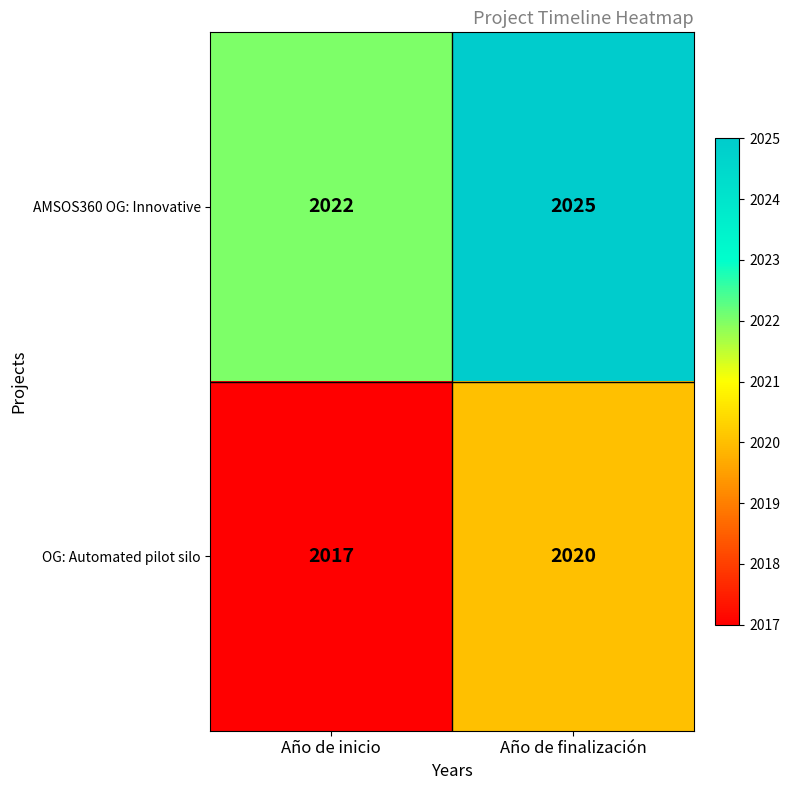

Rank the categories by AMSOS360 OG: Innovative value from highest to lowest.

Año de finalización, Año de inicio